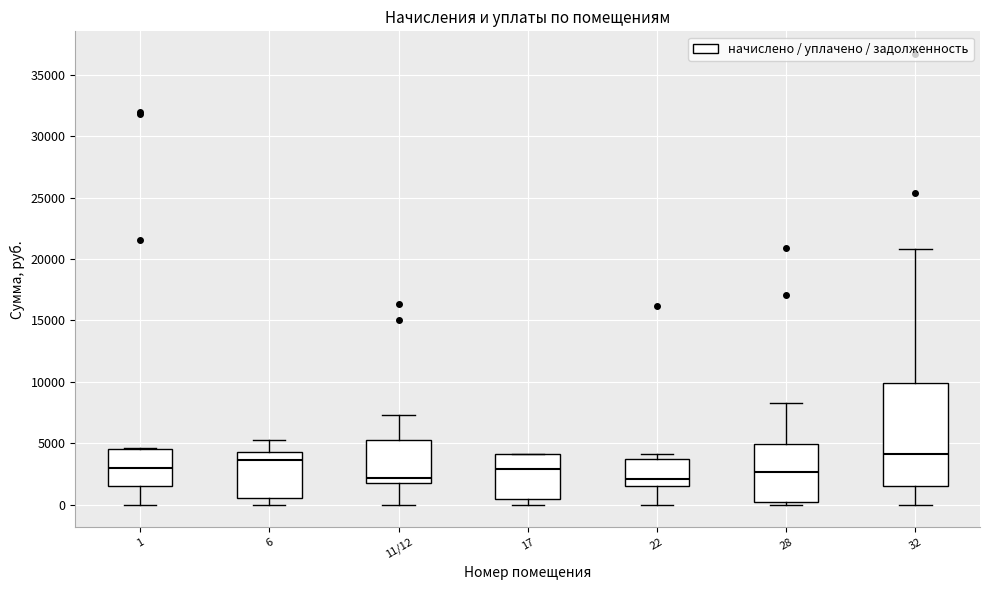

Where does the median line of the box for 22 sit on the y-axis? The values are not printed on the chart, so give them approximately, as read against the axis.

2000